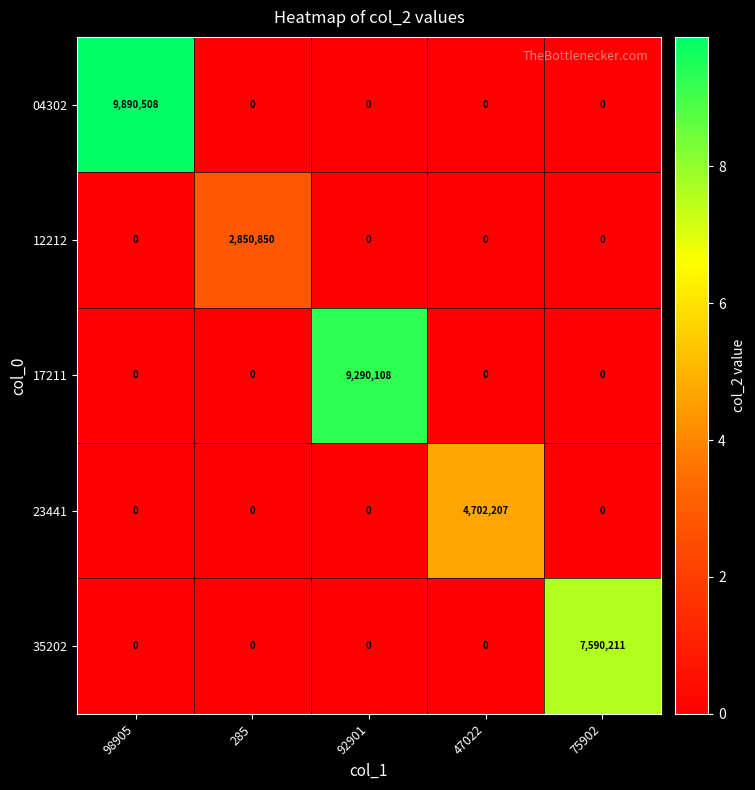

Reading left to right, transcribe all the data shown in this chart.

04302: 9890508	0	0	0	0
12212: 0	2850850	0	0	0
17211: 0	0	9290108	0	0
23441: 0	0	0	4702207	0
35202: 0	0	0	0	7590211